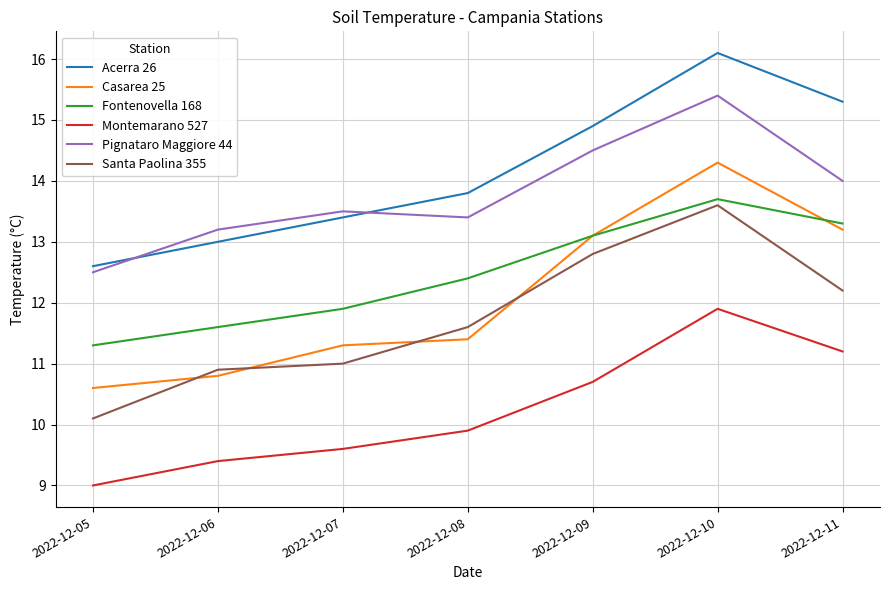

True or false: Santa Paolina 355 and Pignataro Maggiore 44 cross at least once.

False